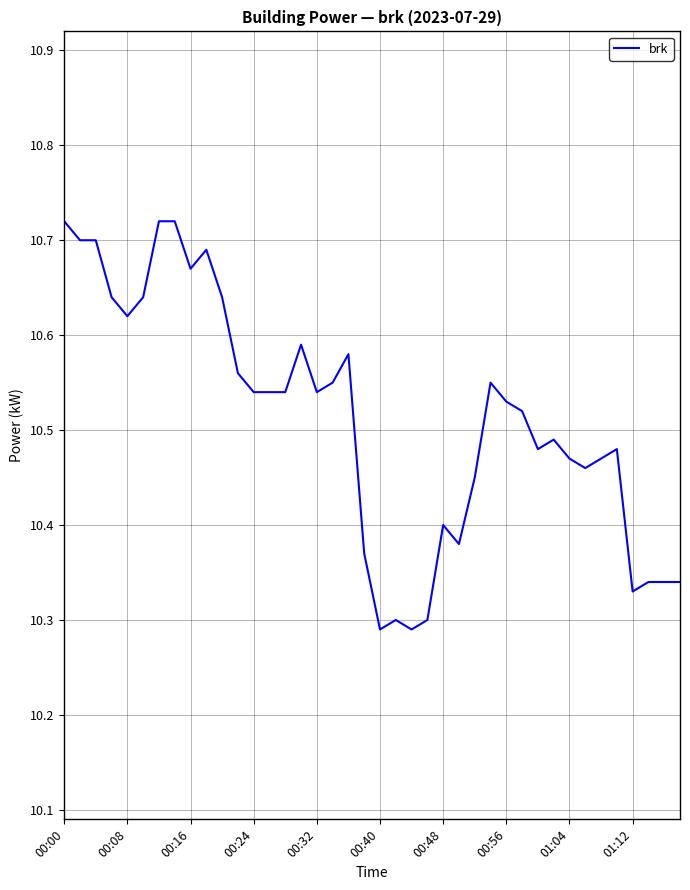

What is the difference between the maximum and minimum values?

0.4